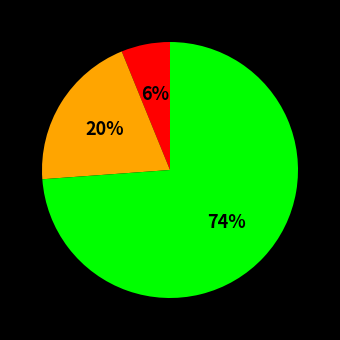

To the nearest percent, what is the difference between the largest and smallest slice percentages?

68%